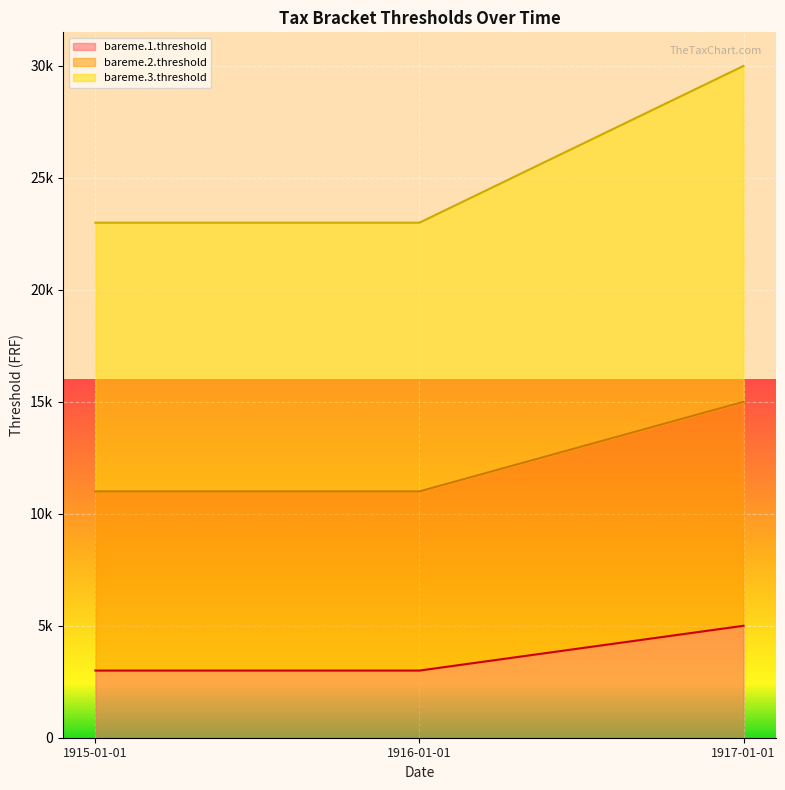

List the series in order of their peak value, lowest first.

bareme.1.threshold, bareme.2.threshold, bareme.3.threshold